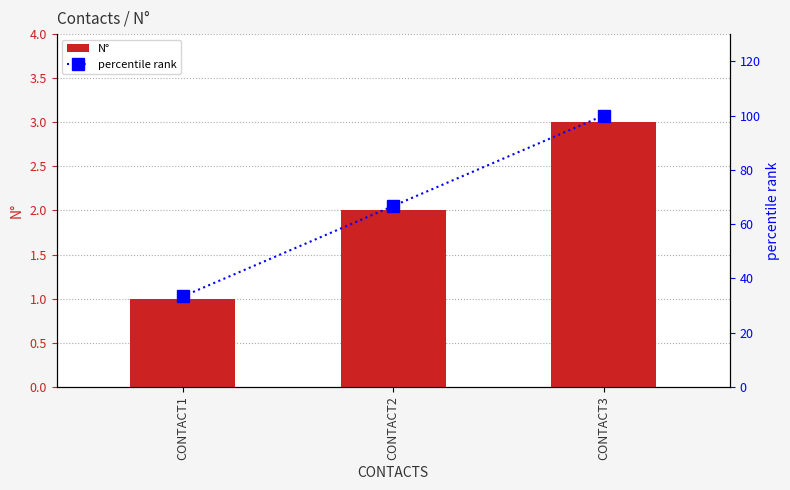

What is the total value across all series at CONTACT2?

68.7